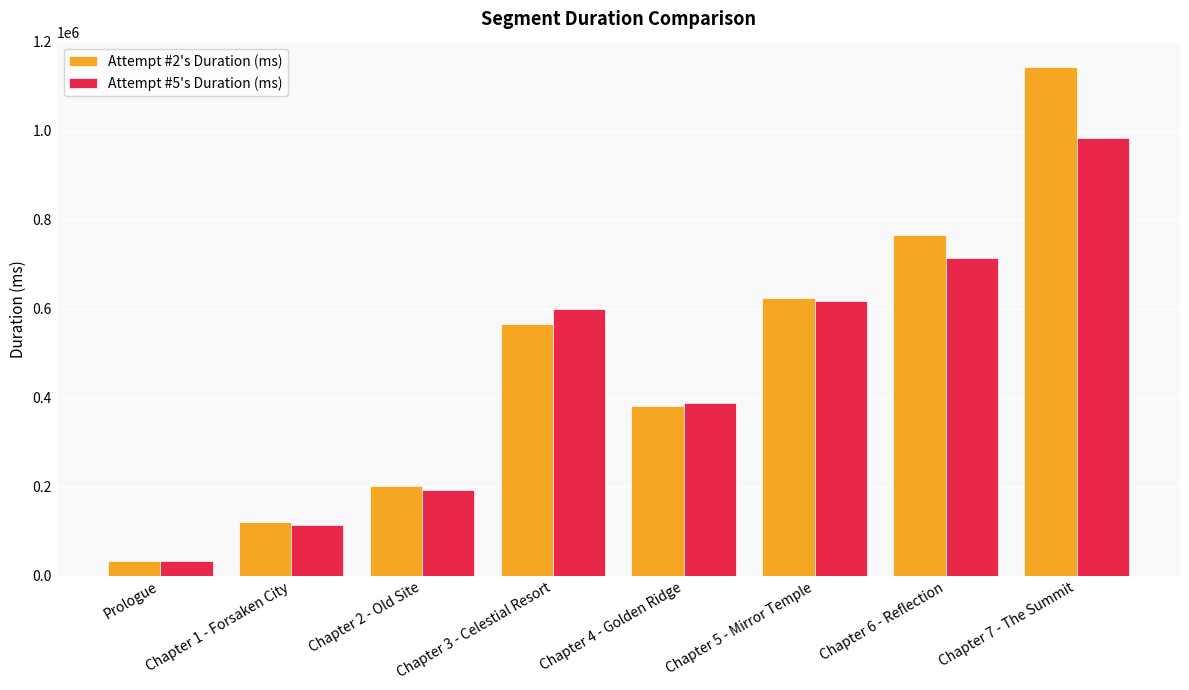

How many data points in Attempt #2's Duration (ms) are less than 566473?

4